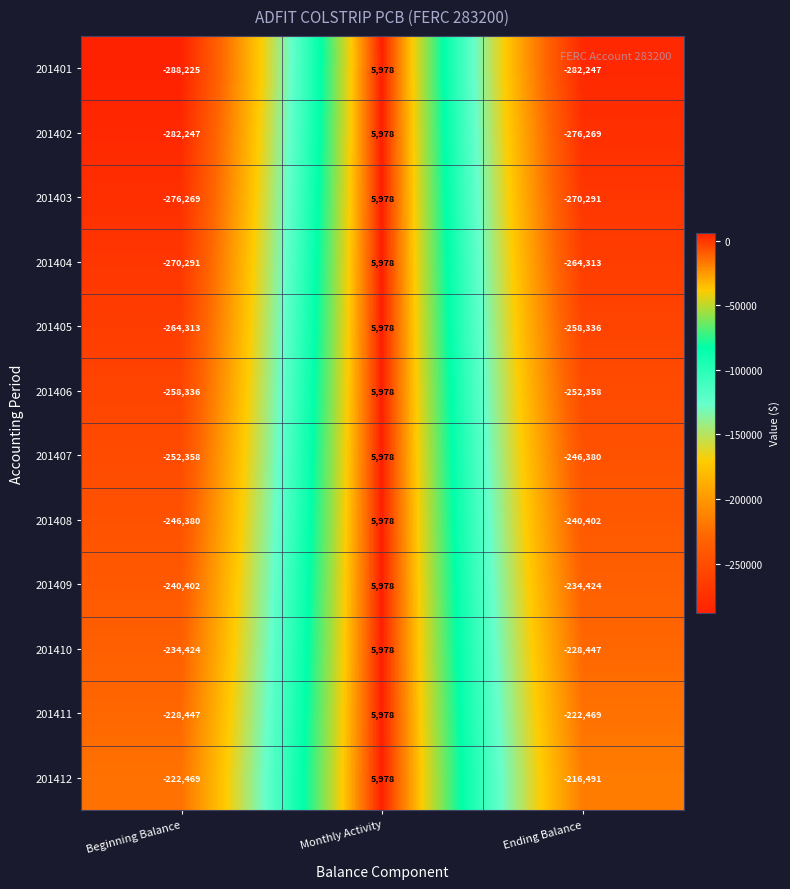

Which series changed the most between Monthly Activity and Ending Balance?

201401